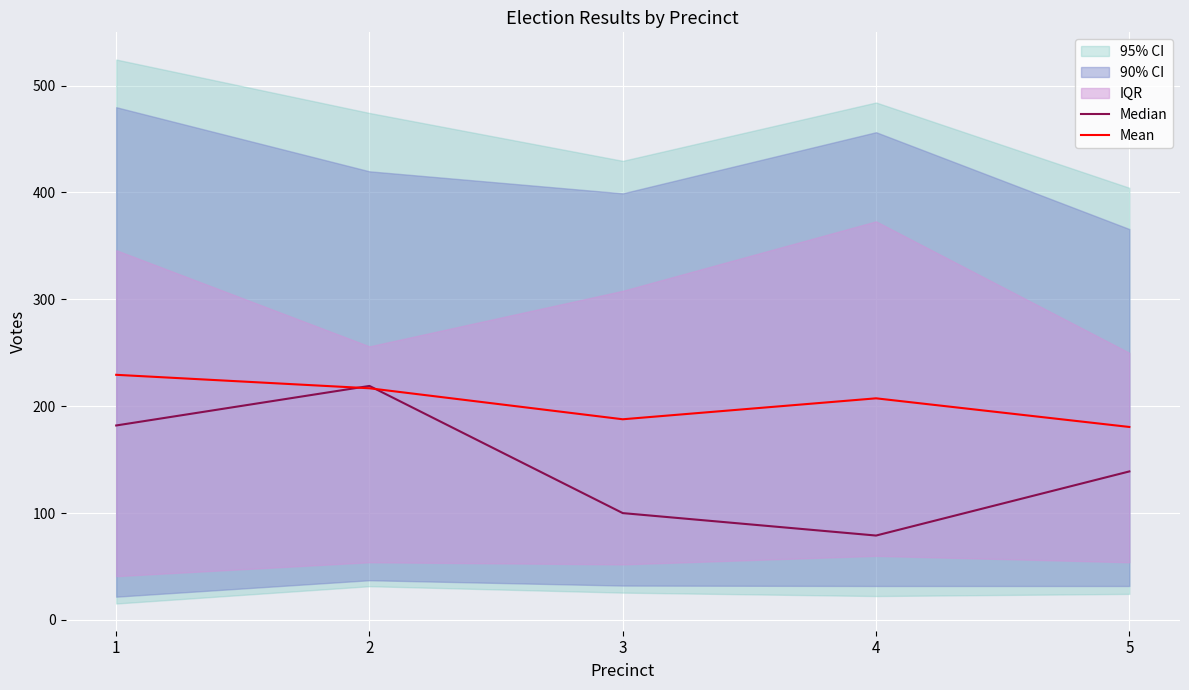

What is the value of the Median point at the 2nd from the left?

219.0